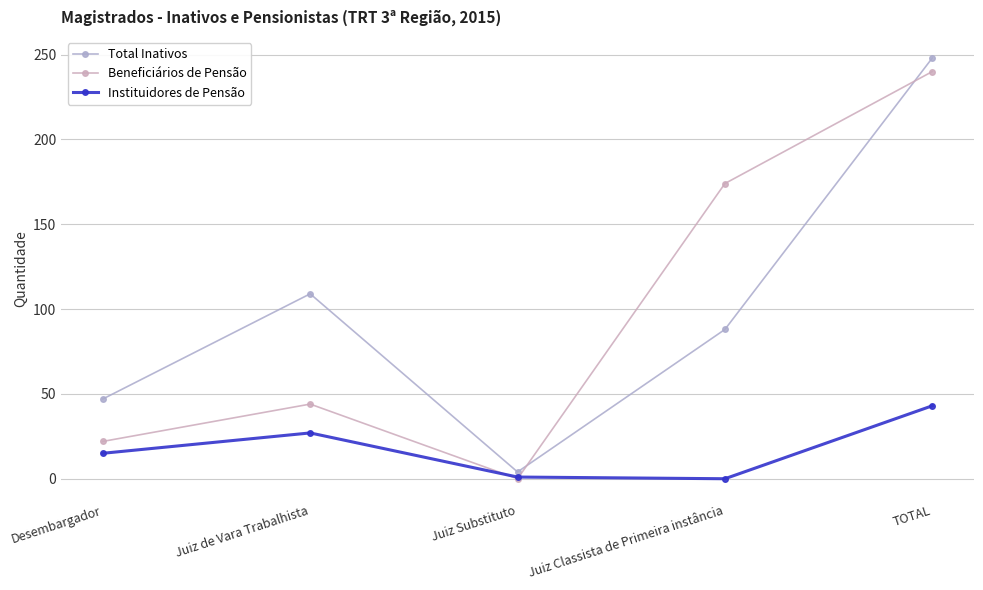

At how many categories does at least one series exceed 20?

4